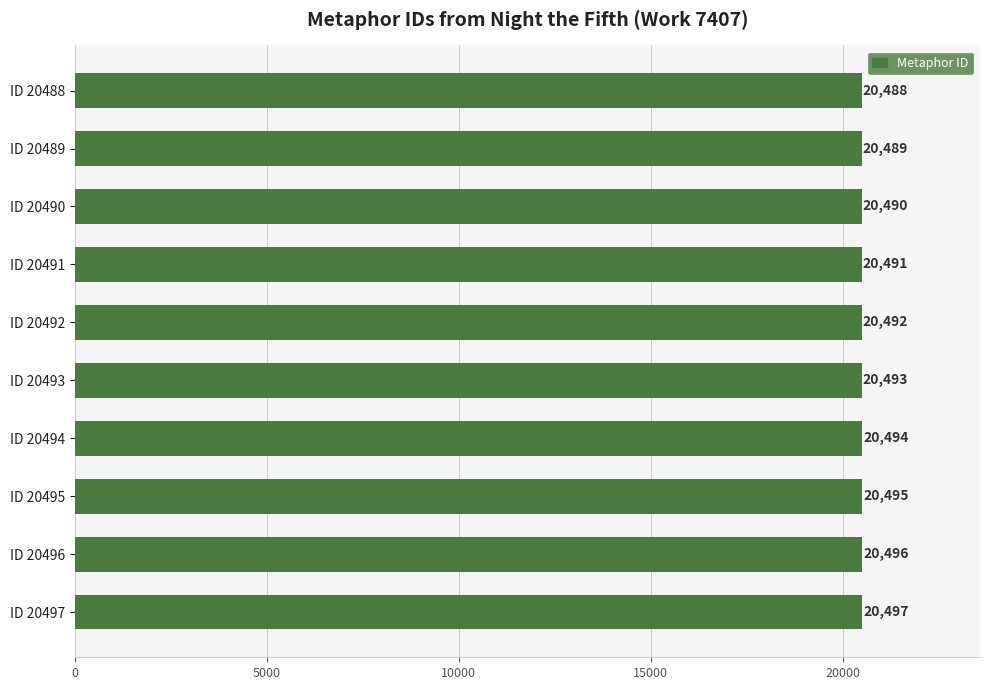

What is the smallest value displayed?

20488